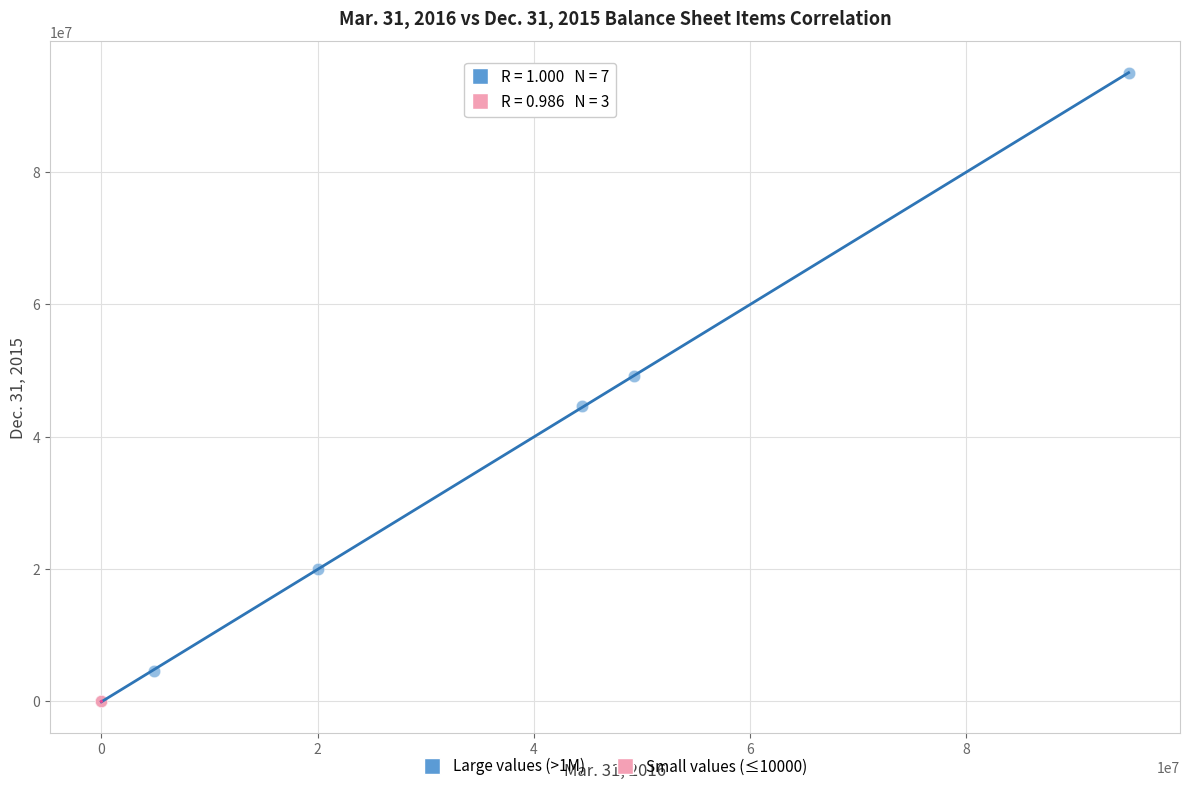

What are all the series names shown in the legend?

Large values (>1M), Small values (≤10000)